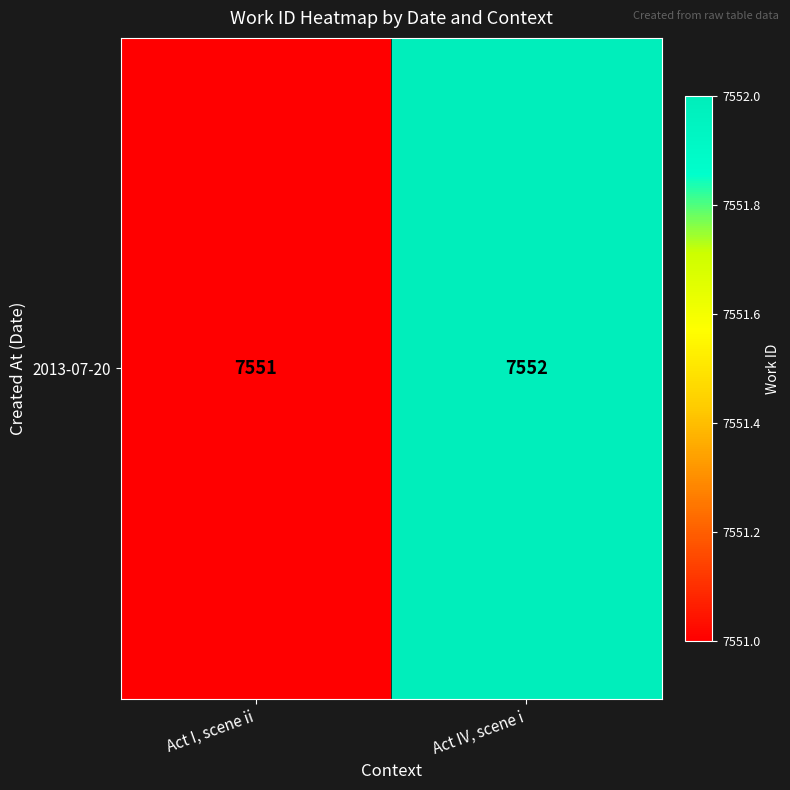

Count the values in the range 7551 to 7552.

2